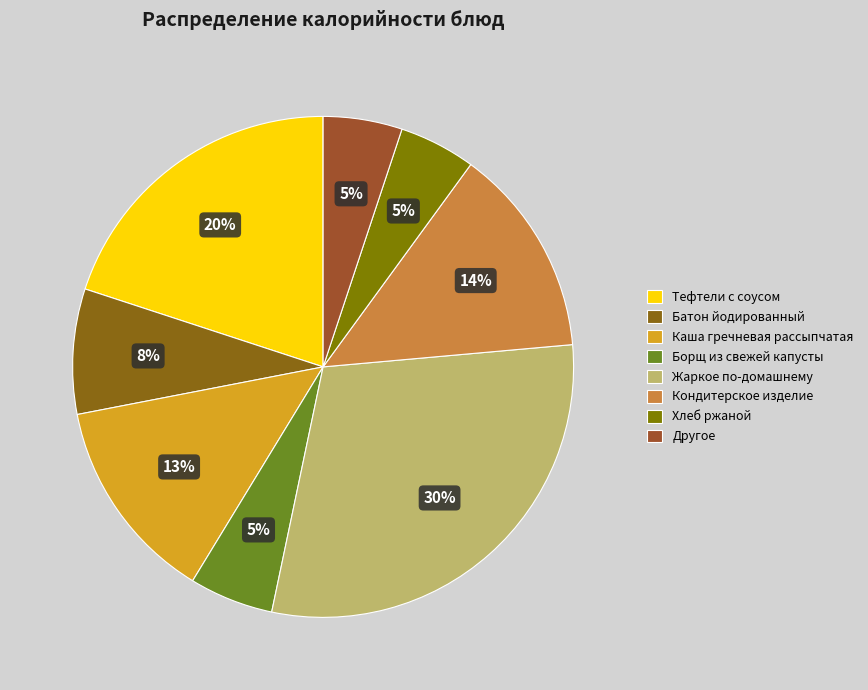

Combined, do Тефтели с соусом and Хлеб ржаной account for over 50%?

No